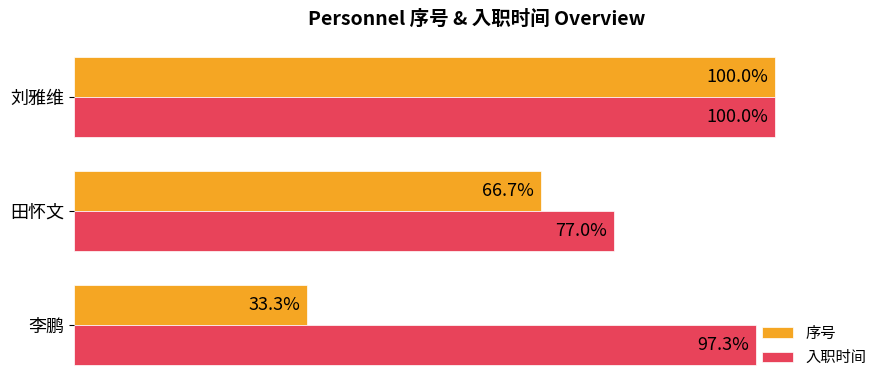

Where is 序号 nearest to the value 66?

田怀文